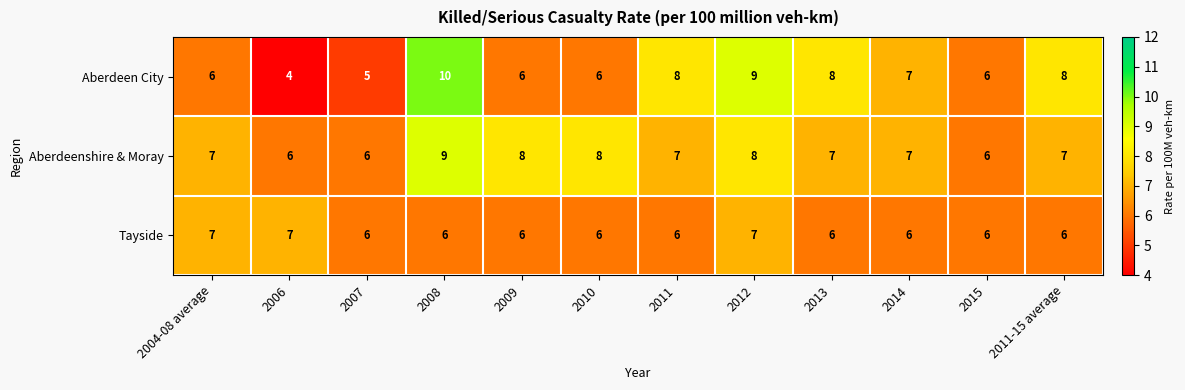

The value of Tayside at 2010 is 6. True or false?

True